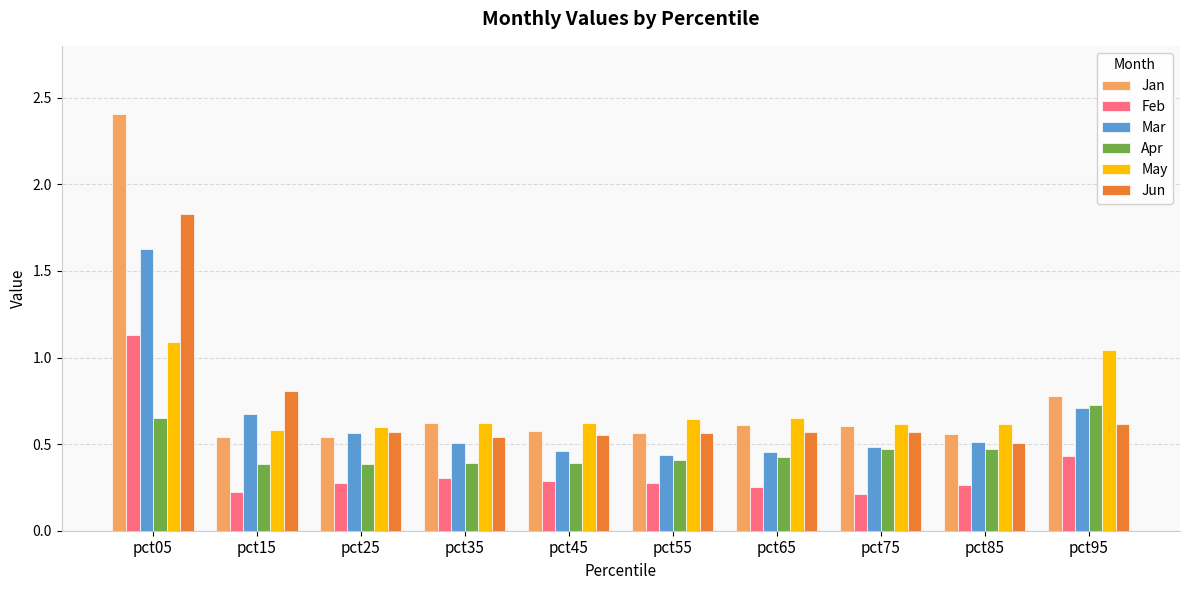

How many bars are there in each group?

6